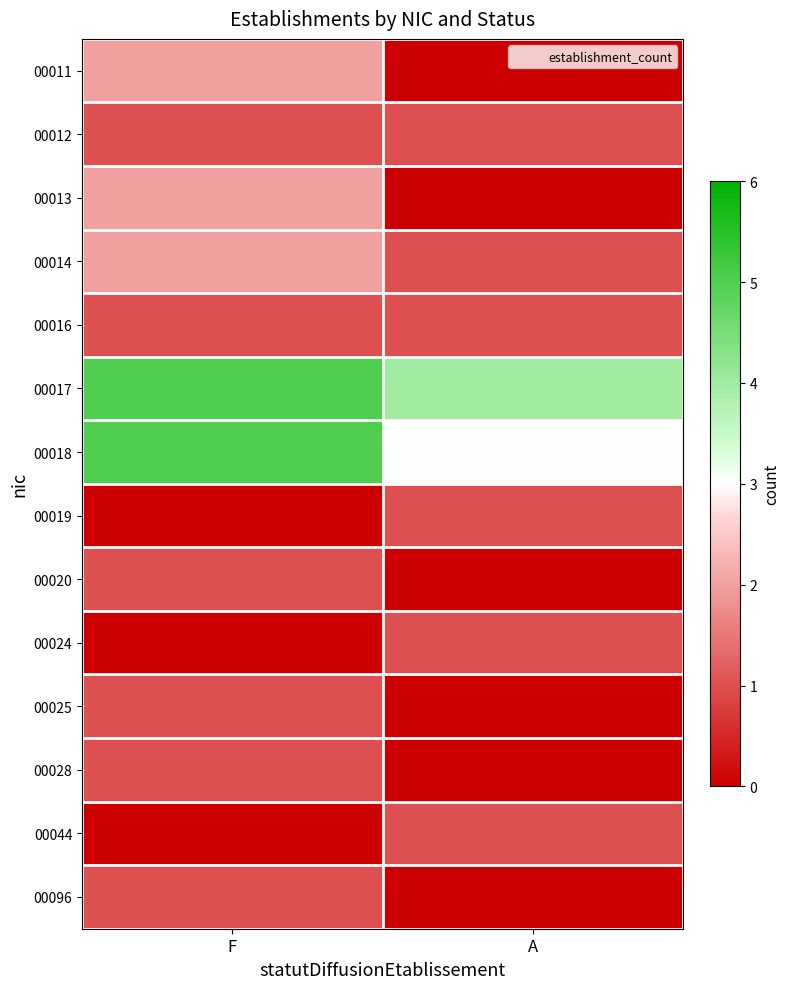

Which series has the largest total across all categories?

00017